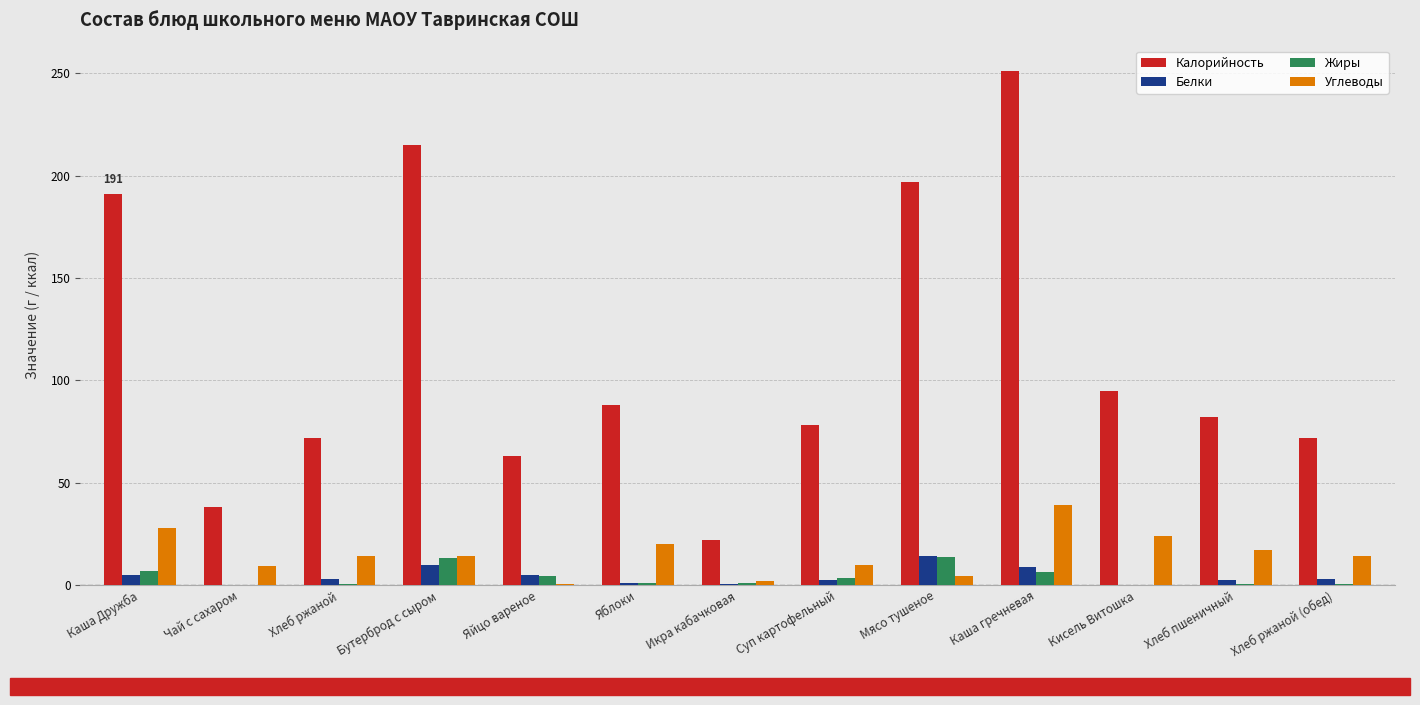

Is the value of Жиры at Каша гречневая greater than the value of Углеводы at Яйцо вареное?

Yes